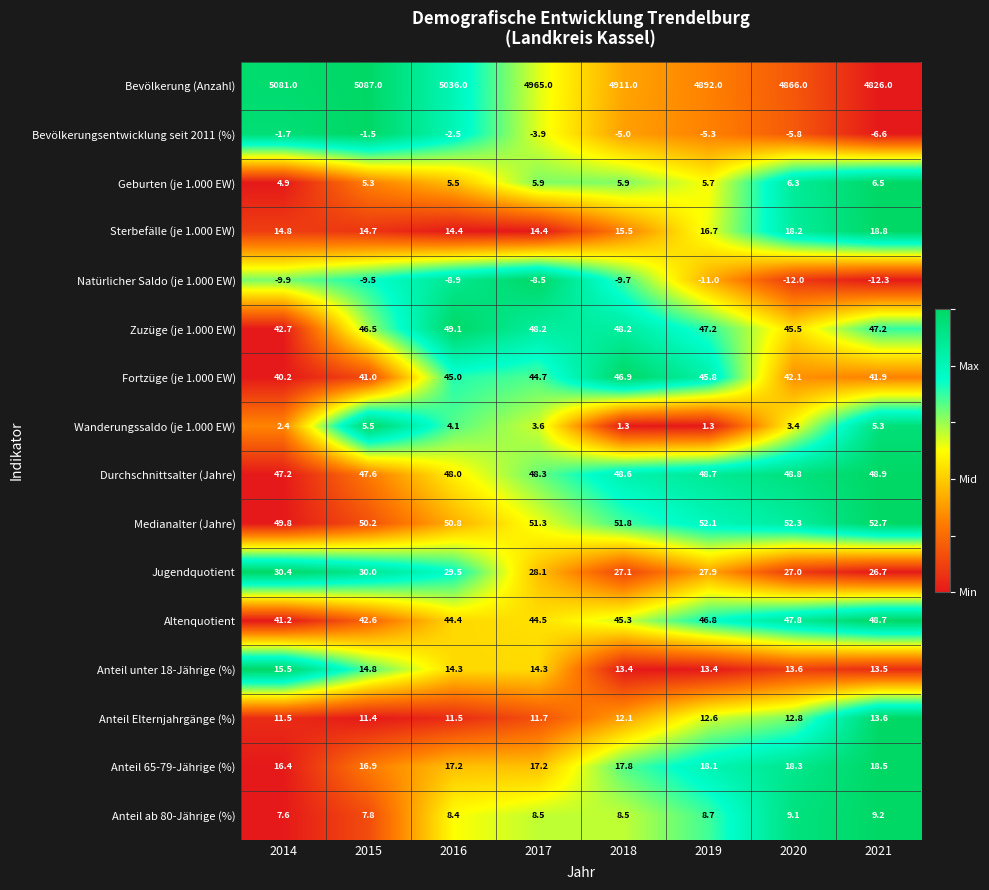

At which category is the sum across all series the highest?

2015